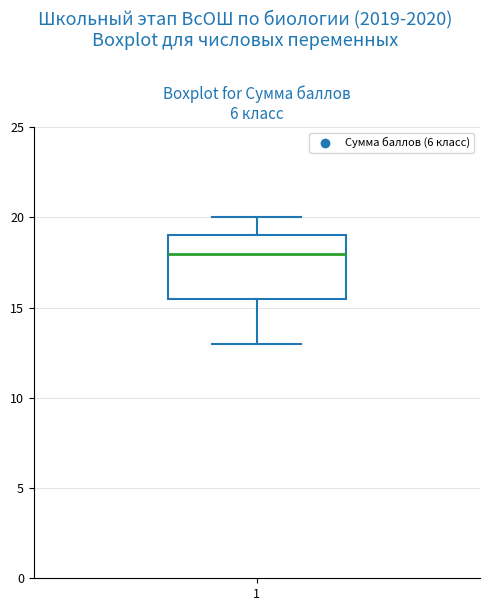

Where does the lower whisker of the box at x = 1 end on the y-axis? The values are not printed on the chart, so give them approximately, as read against the axis.

13.0